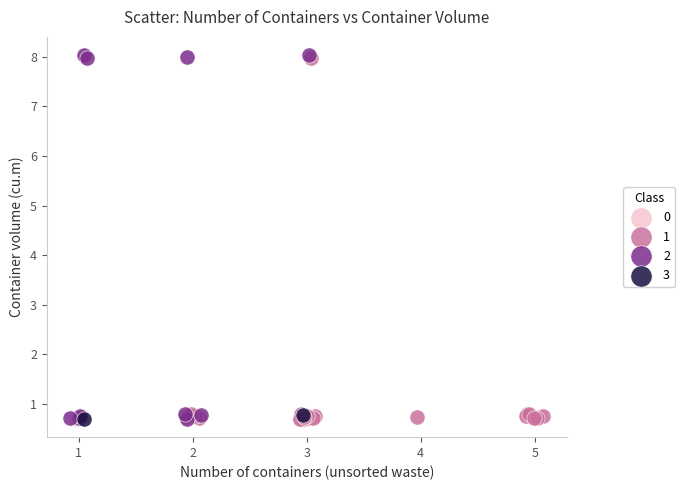

What are all the series names shown in the legend?

0, 1, 2, 3